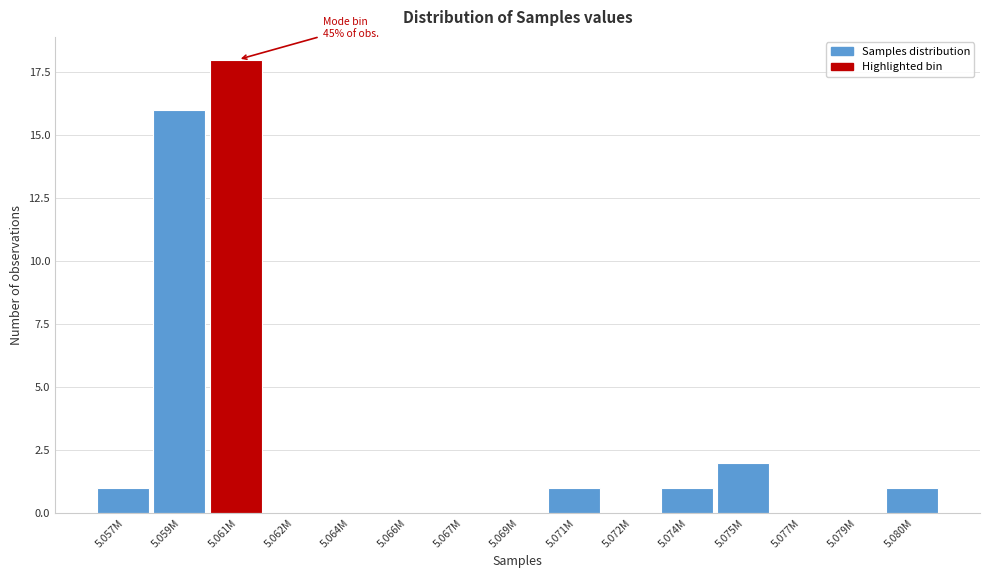

Reading left to right, extract all data points from this chart.

5.057M=1	5.059M=16	5.061M=18	5.062M=0	5.064M=0	5.066M=0	5.067M=0	5.069M=0	5.071M=1	5.072M=0	5.074M=1	5.075M=2	5.077M=0	5.079M=0	5.080M=1